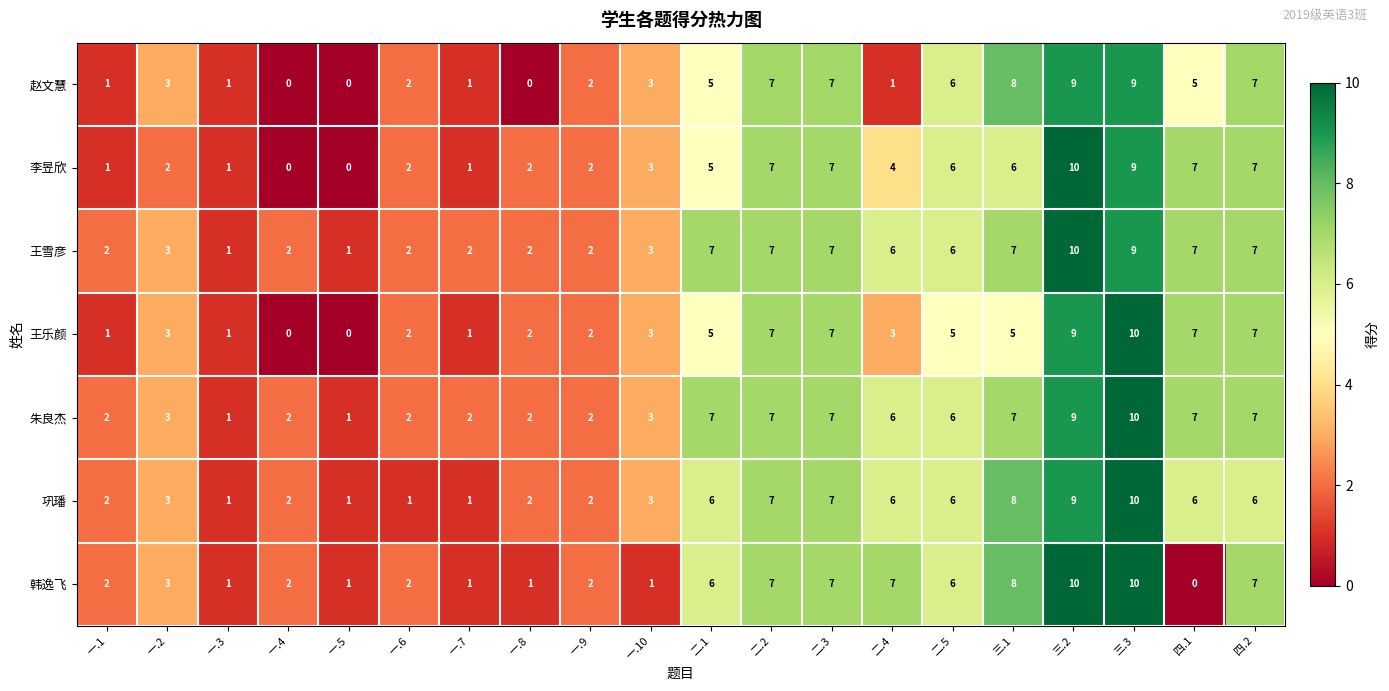

What is the sum of the 王雪彦 values at 二.3 and 一.5?

8